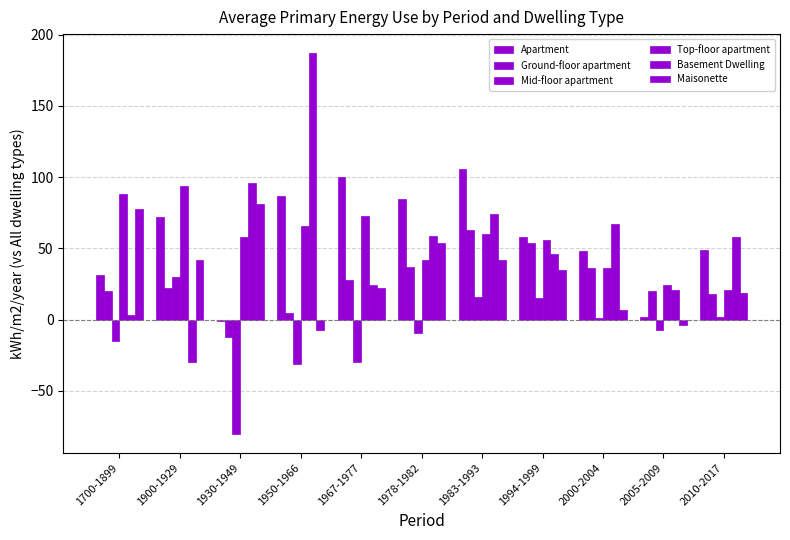

How many categories are shown in the chart?

11